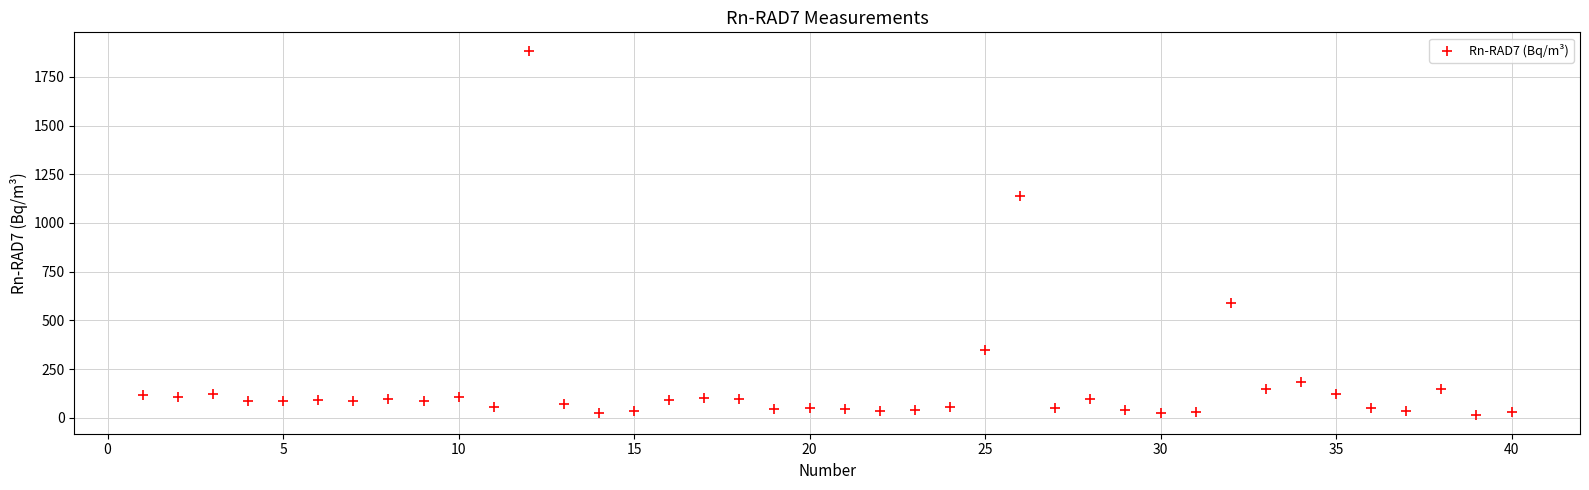

What is the range of X values (max minus min)?

39.0